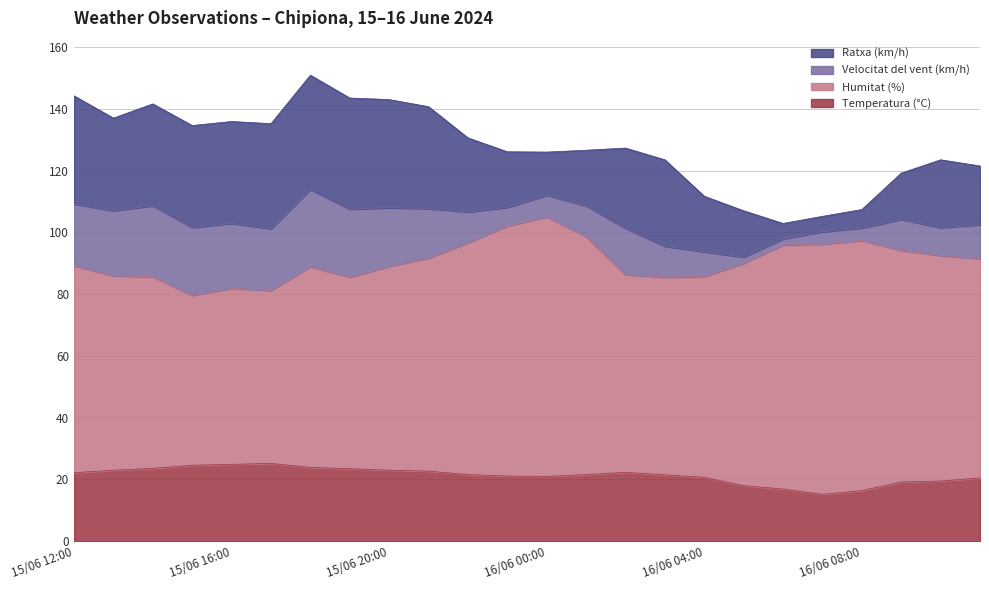

Which category has the highest value in the Temperatura (°C) series?

15/06 17:00